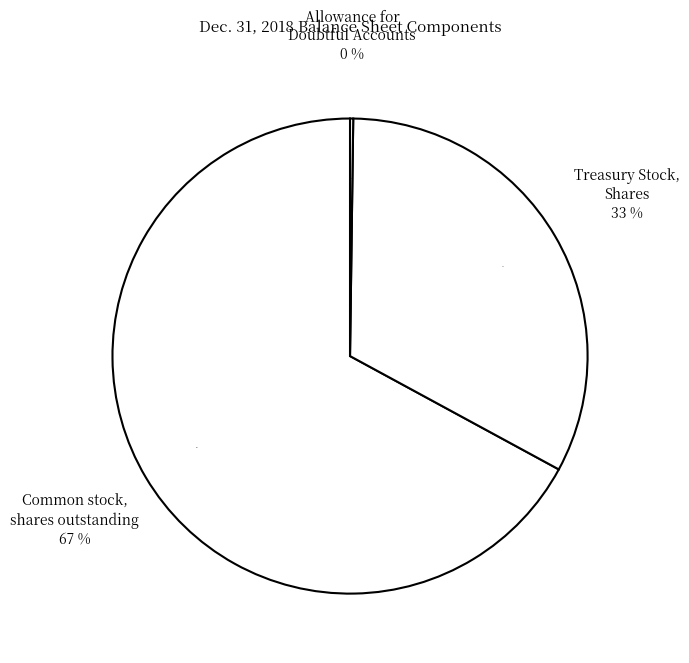

What is the smallest slice in the pie chart?

Allowance for Doubtful Accounts Receivable